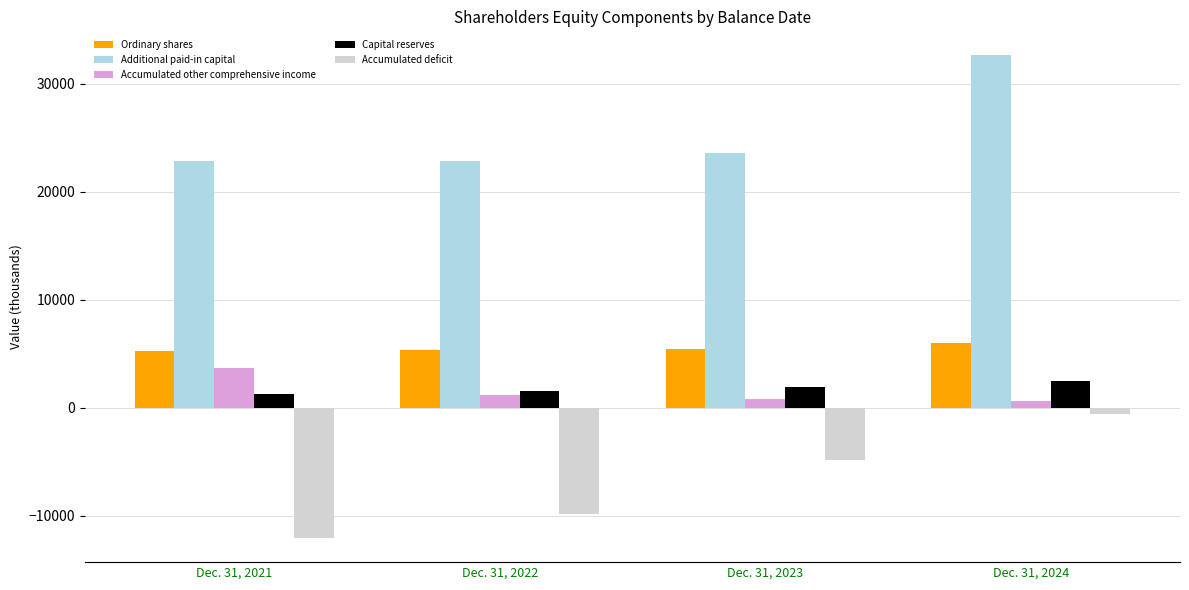

Which series has the largest total across all categories?

Additional paid-in capital